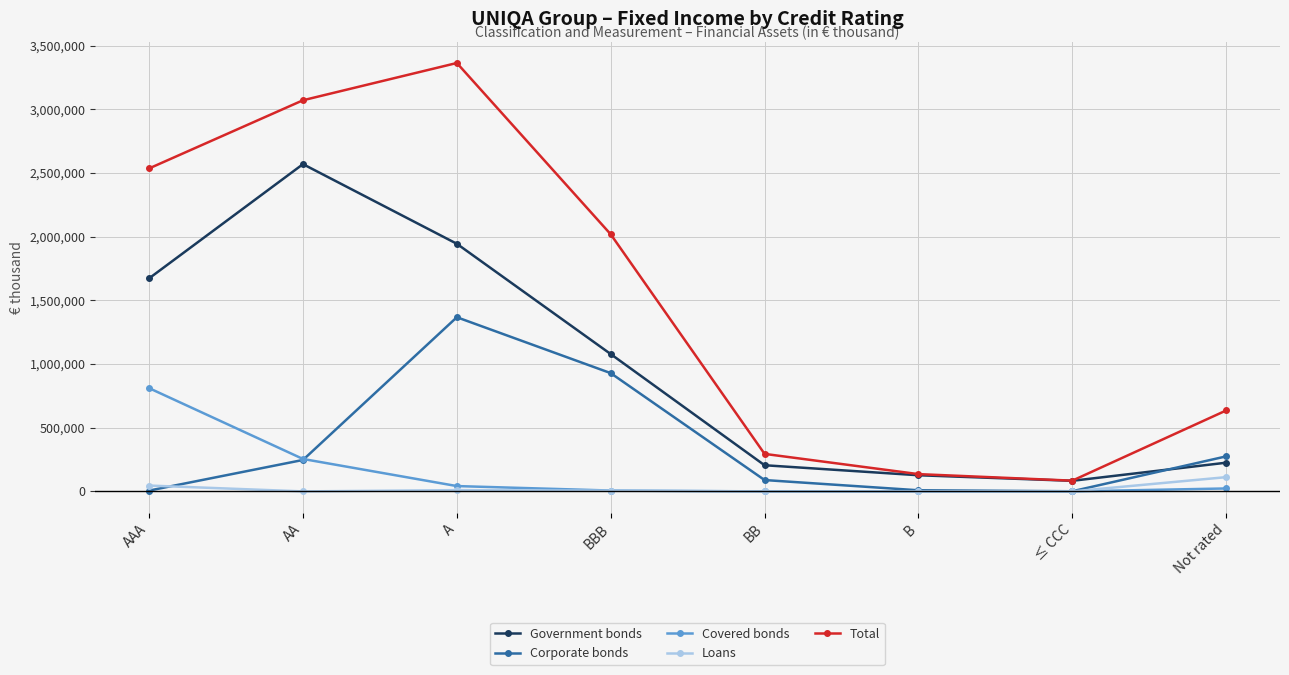

What is the total value across all series at AA?

6141582